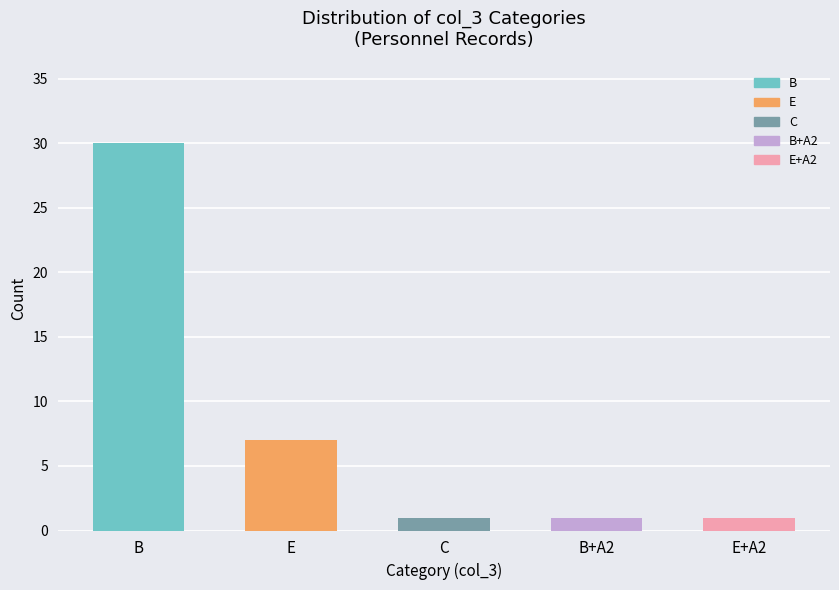

Are the bars horizontal?

No